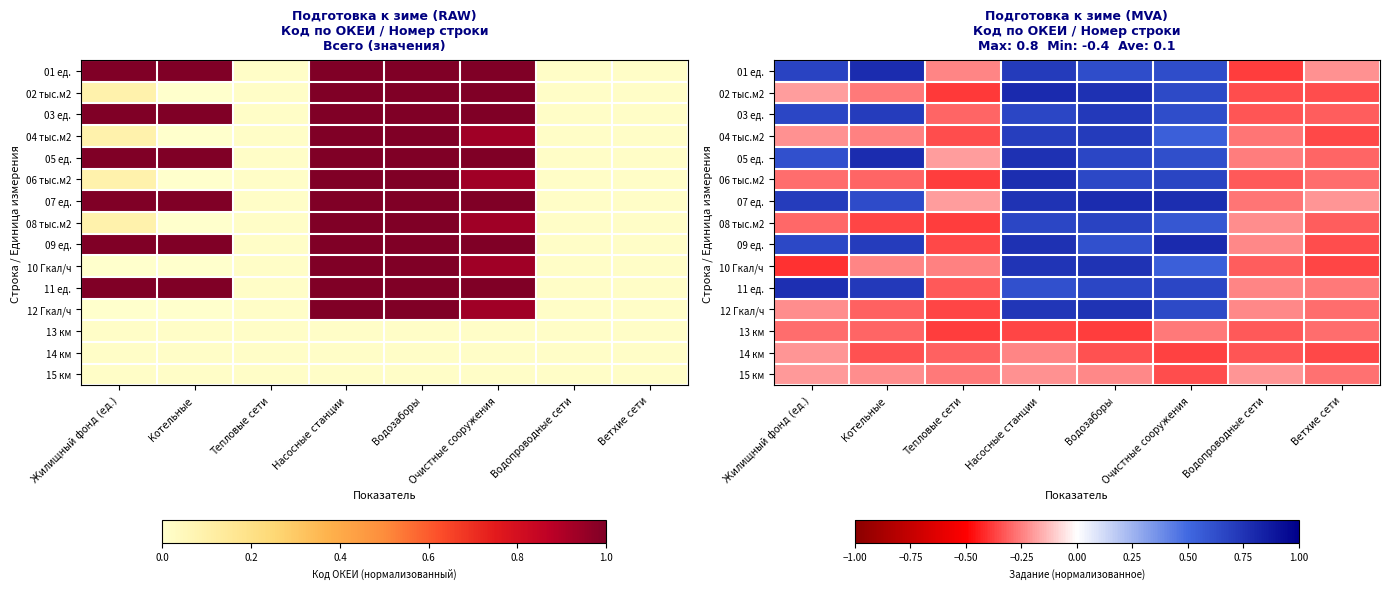

What is the minimum value for 02 тыс.м2?

-0.4